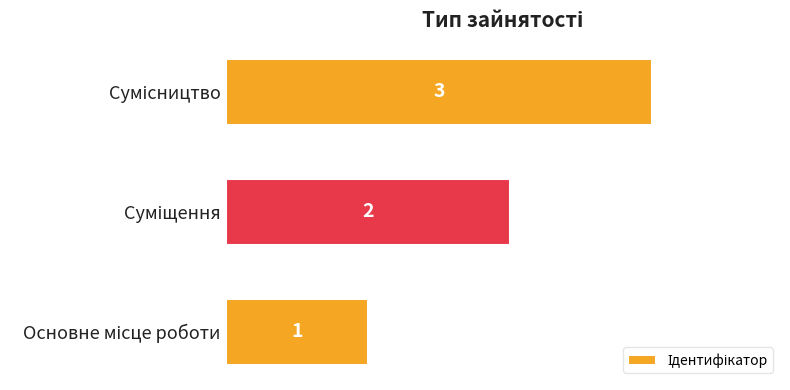

Are the bars grouped side by side (vs. stacked)?

No